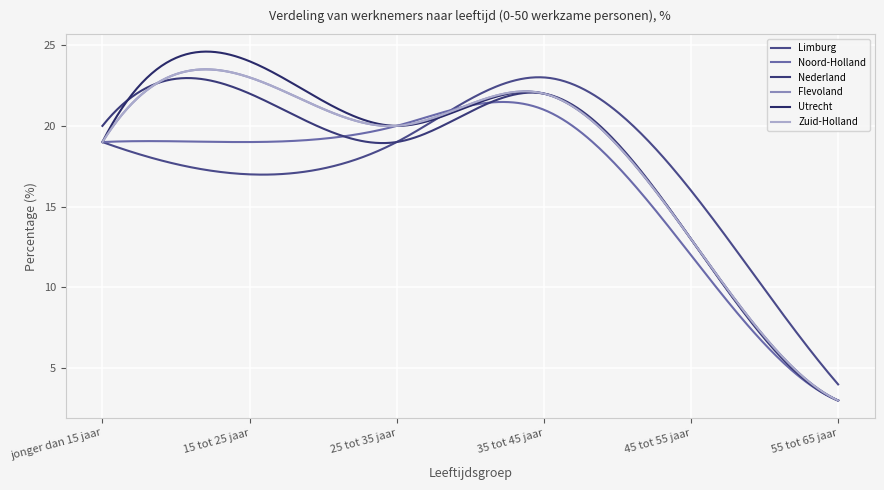

Does the chart display data point markers on the line(s)?

No